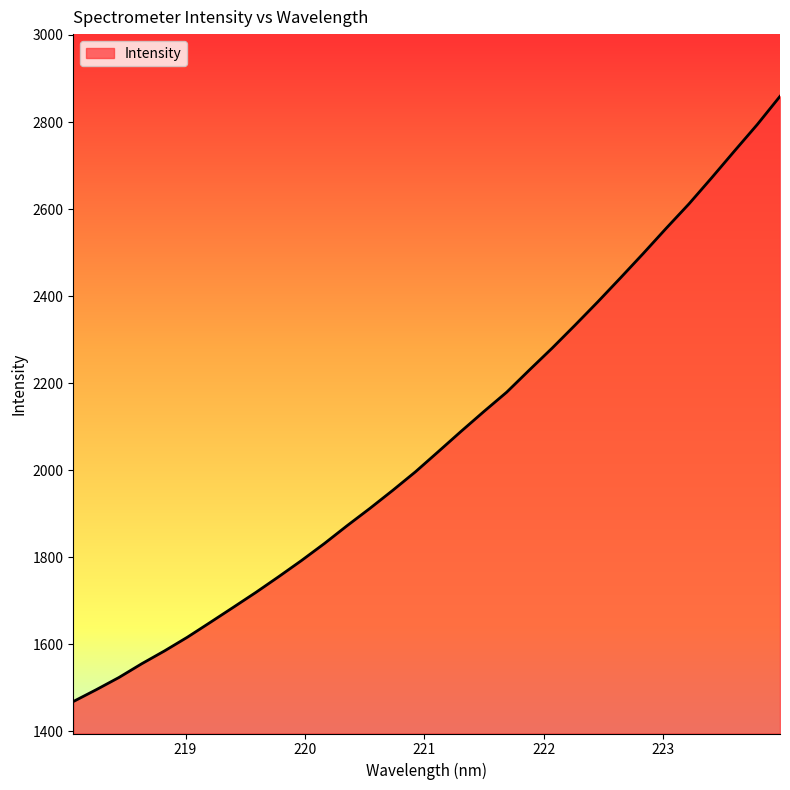

What is the greatest value displayed?

2859.0